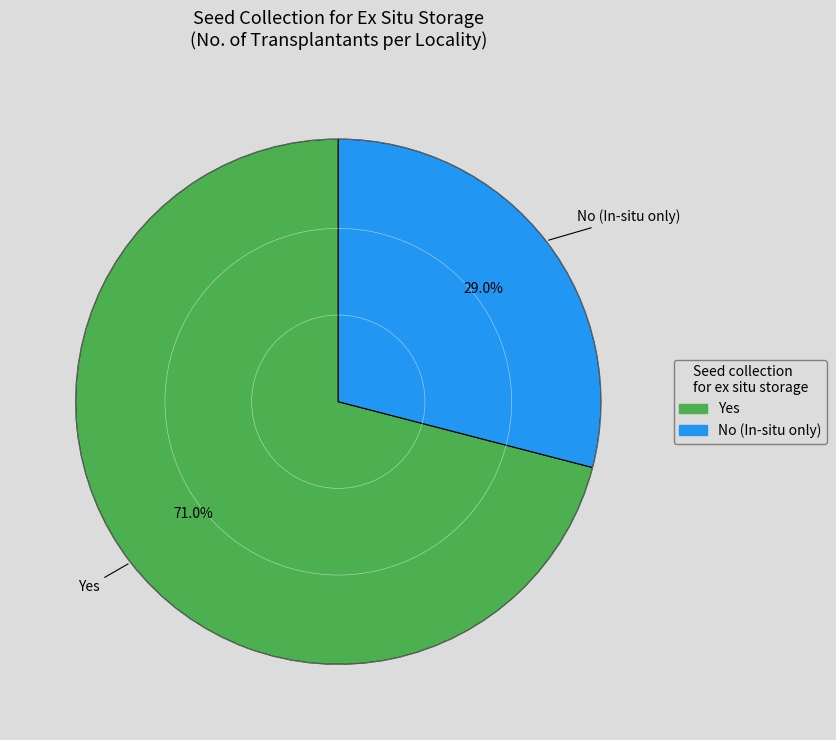

To the nearest percent, what portion does Yes represent?

71%